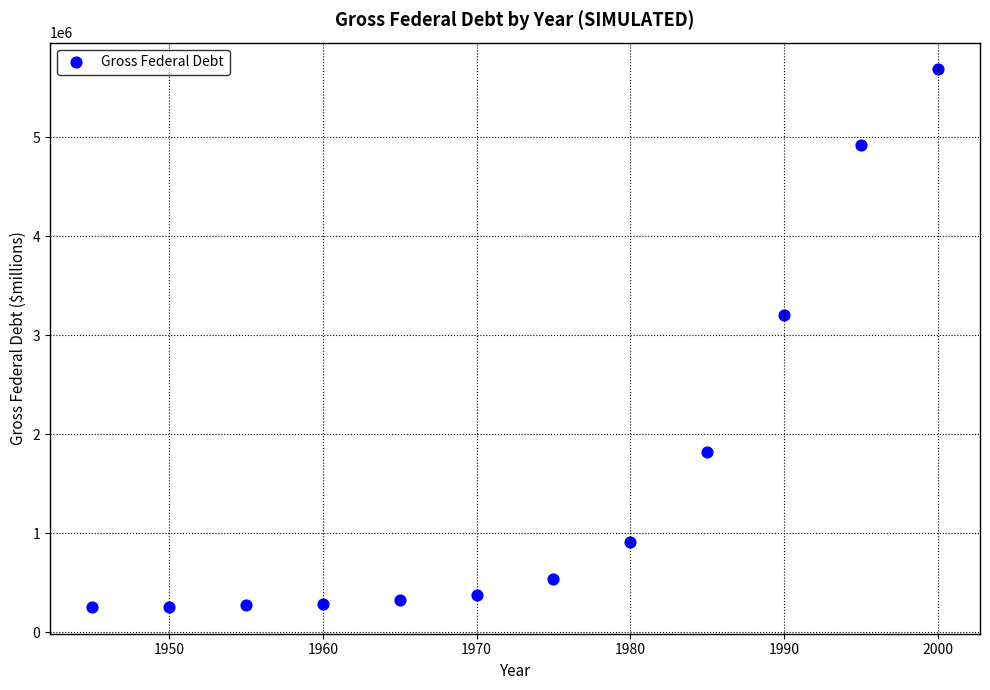

What is the range of X values (max minus min)?

55